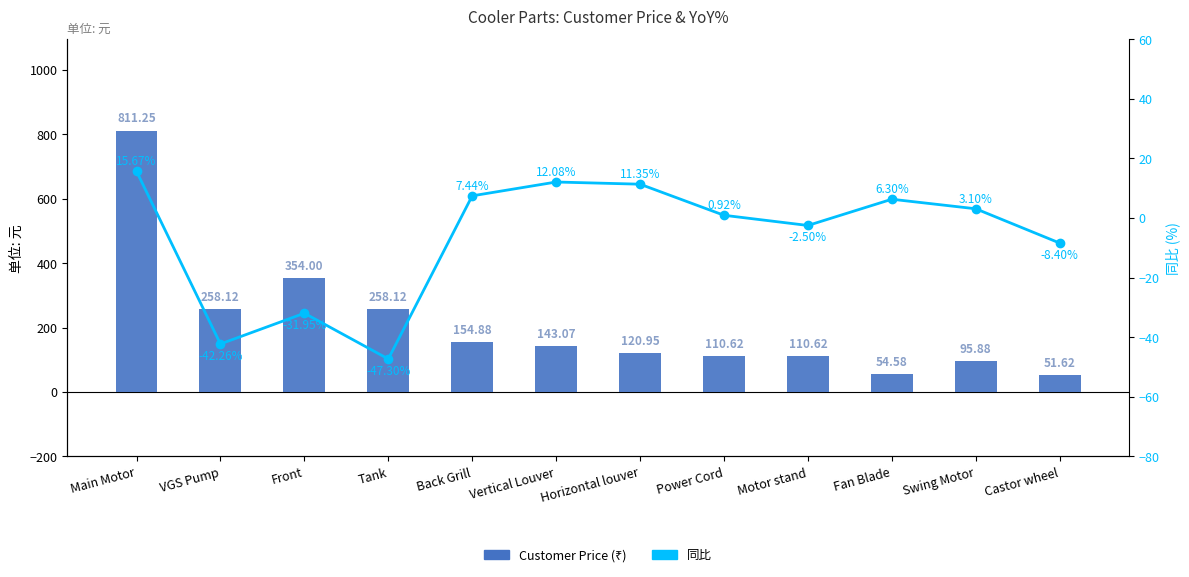

List the series in order of their peak value, lowest first.

YoY %, Customer Price (₹)